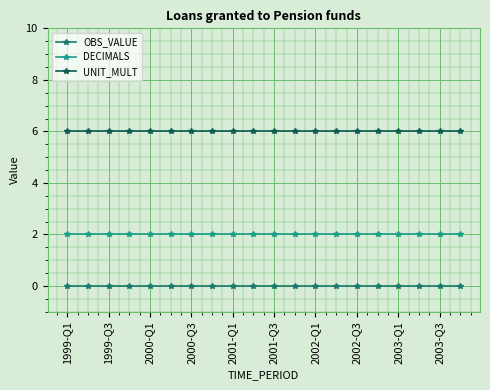

Which series has the largest total across all categories?

UNIT_MULT